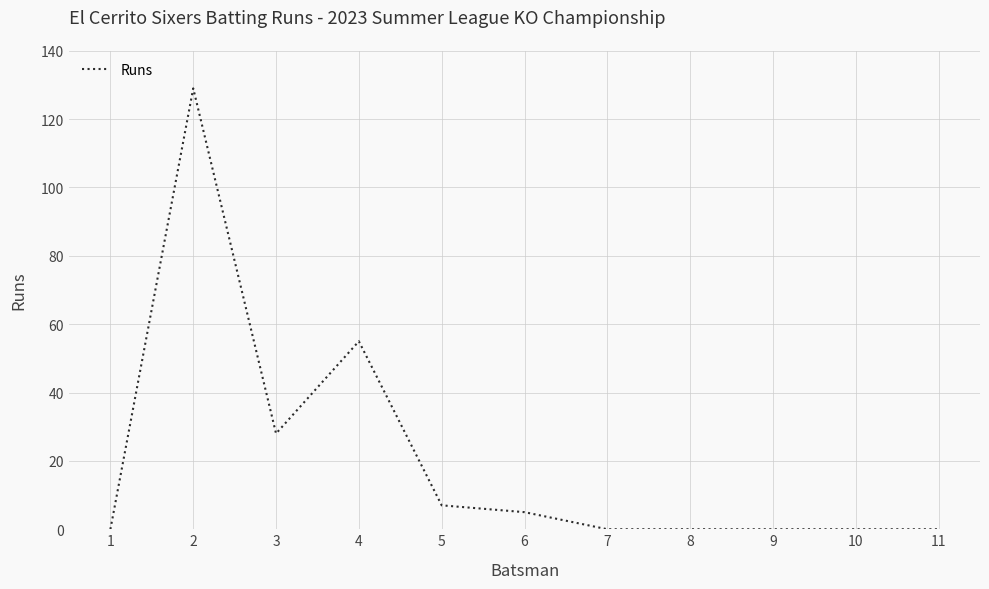

Is it true that the value at 11 is 0?

True